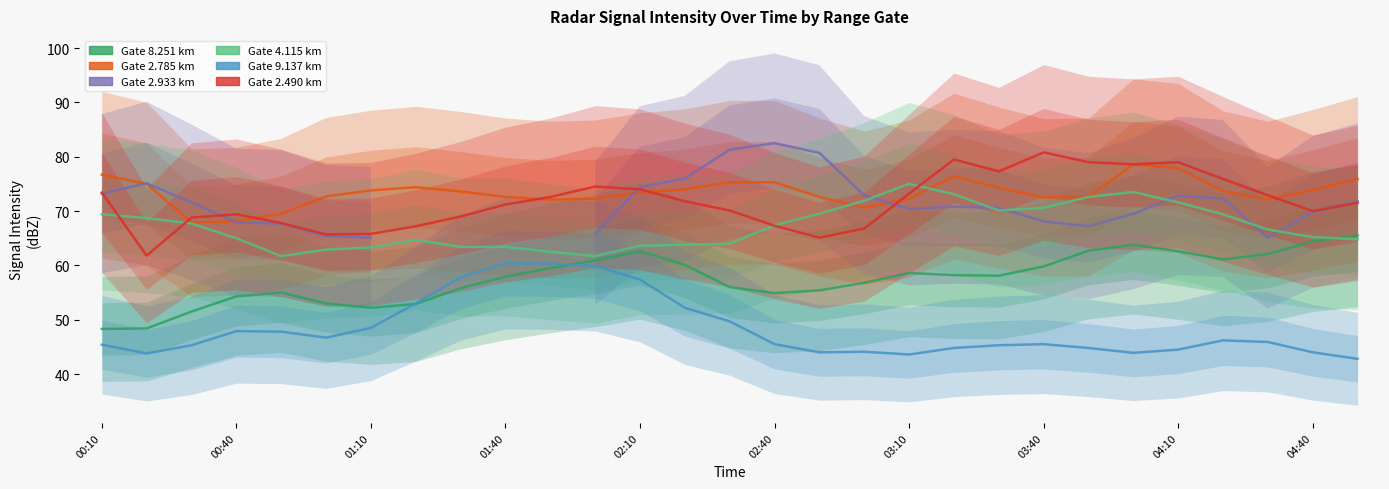

How many values in the 8.251 series exceed 58?

15